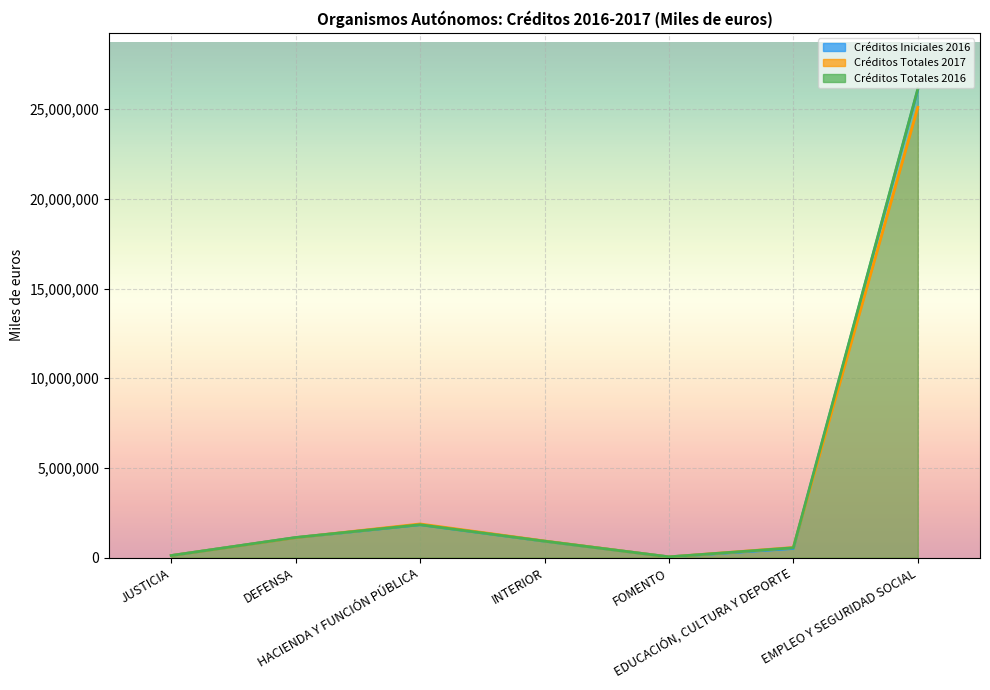

The Créditos Totales 2017 series shows 37432 at FOMENTO. True or false?

True